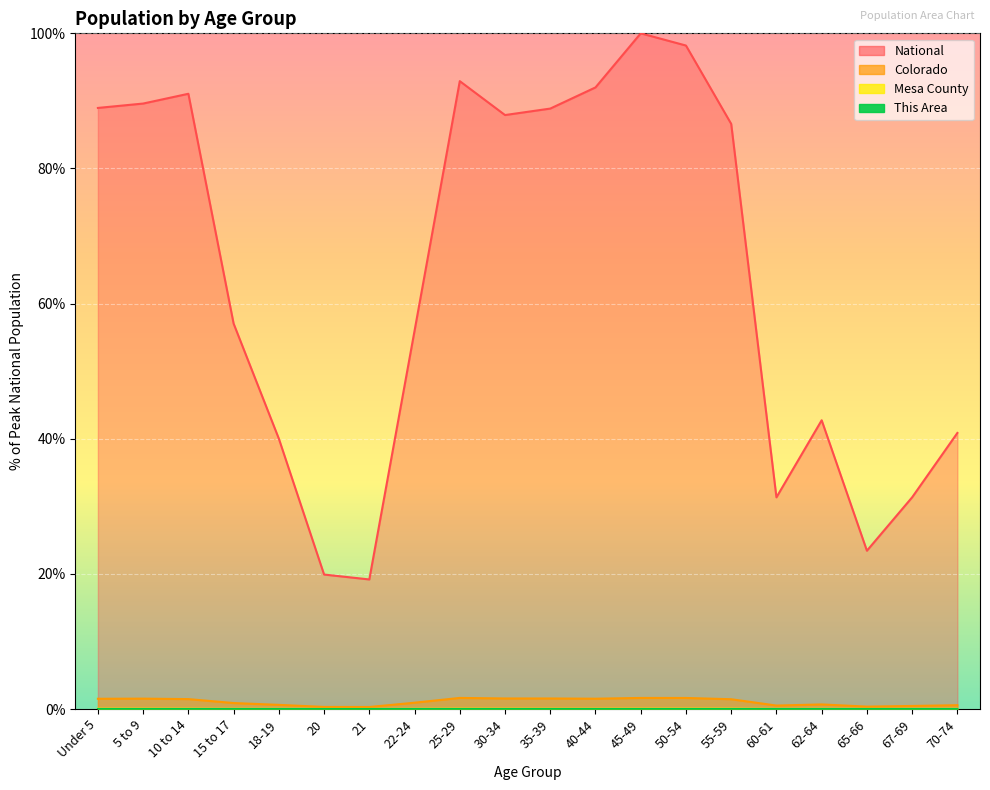

True or false: Colorado has a value of 0.5 at 35-39.

False